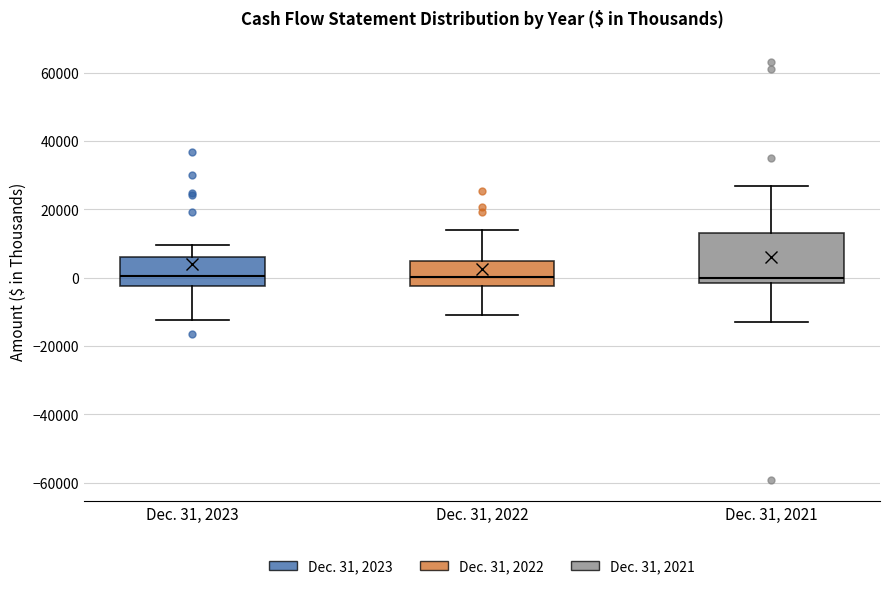

Reading left to right, read every box against the y-axis: the position of its median line, the range the box covers, and the ends of its whiskers. The values are not printed on the chart, so give them approximately, as read against the axis.

Dec. 31, 2023: median 0, box -2000 to 6000, whiskers -12000 to 10000
Dec. 31, 2022: median 0, box -2000 to 6000, whiskers -10000 to 14000
Dec. 31, 2021: median 0, box -2000 to 14000, whiskers -12000 to 26000